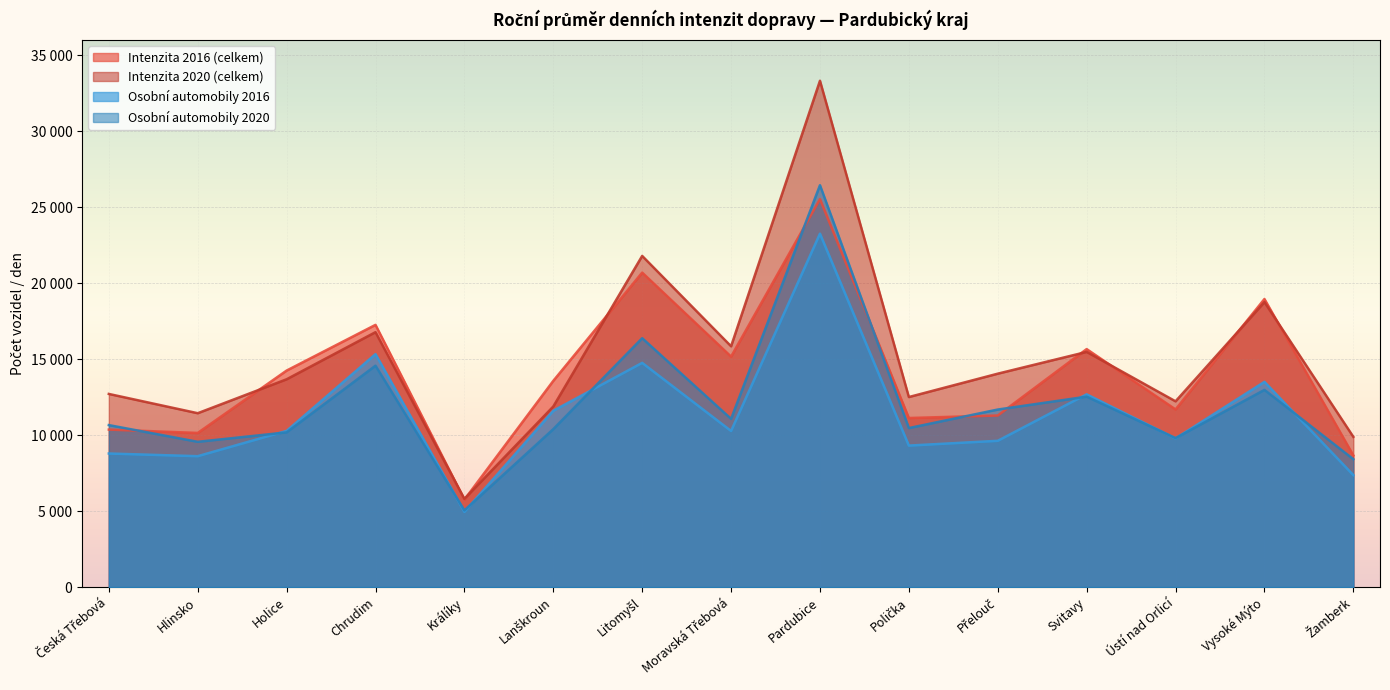

Is it true that Osobní automobily 2020 equals 11468 at Žamberk?

False